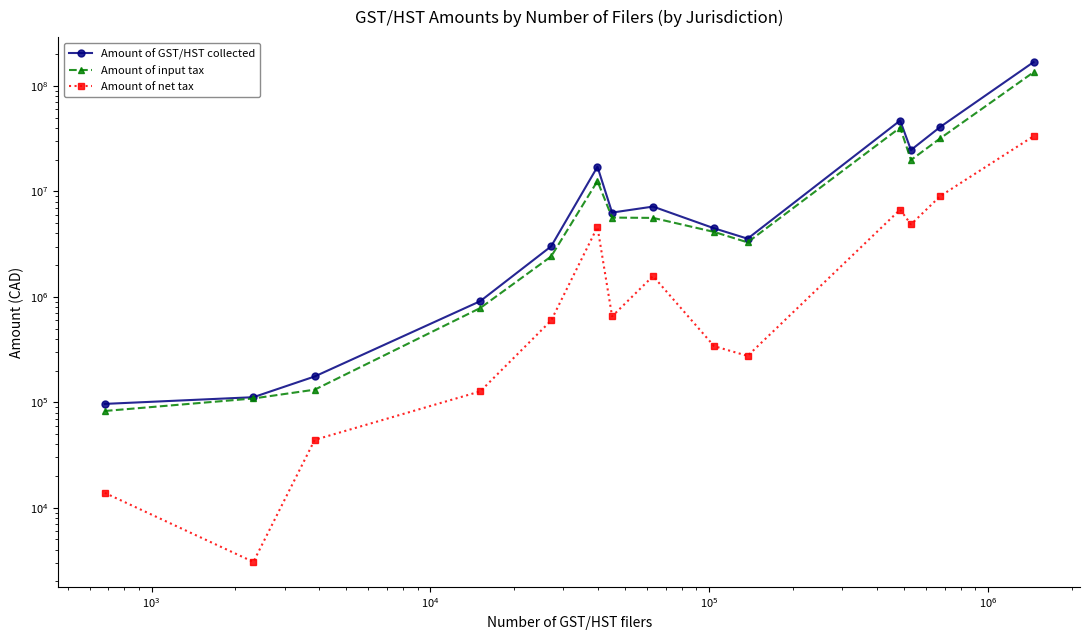

What is the average value of the Amount of net tax series?

4447881